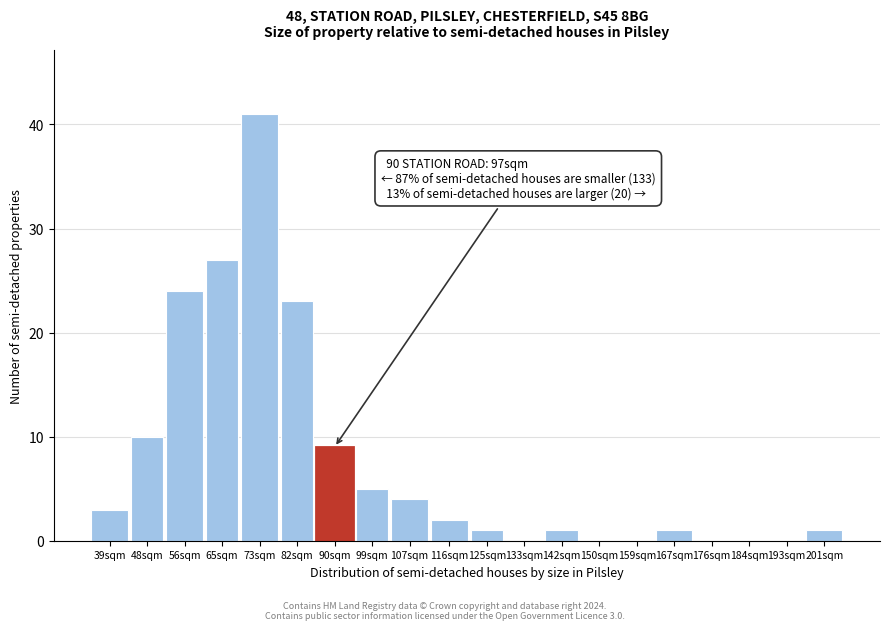

Reading right to left, extract all data points from this chart.

201sqm=1	193sqm=0	184sqm=0	176sqm=0	167sqm=1	159sqm=0	150sqm=0	142sqm=1	133sqm=0	125sqm=1	116sqm=2	107sqm=4	99sqm=5	90sqm=9	82sqm=23	73sqm=41	65sqm=27	56sqm=24	48sqm=10	39sqm=3